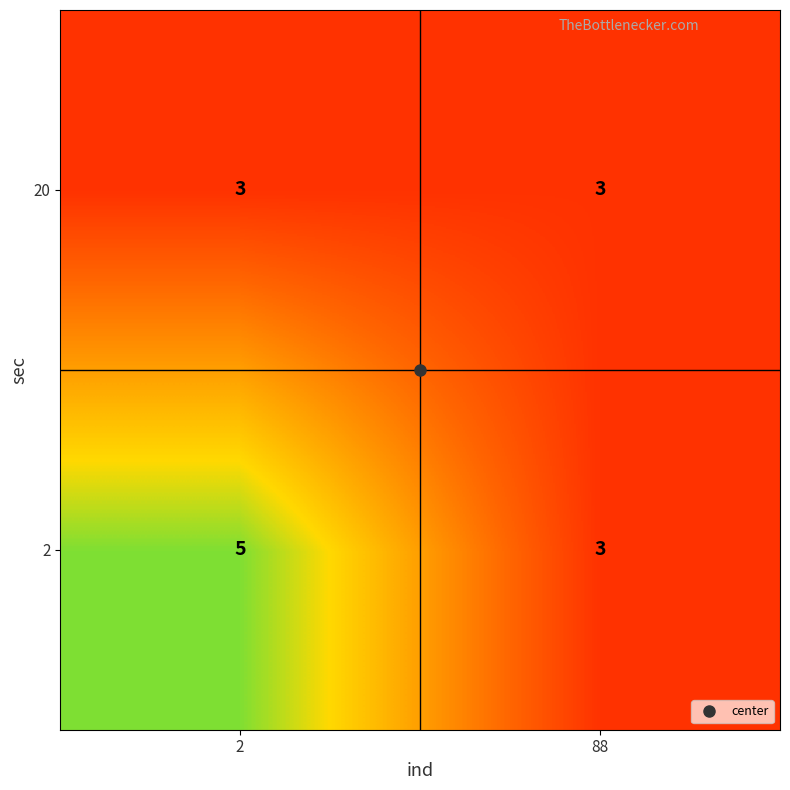

Between 2 and 88, which series saw the biggest shift?

2